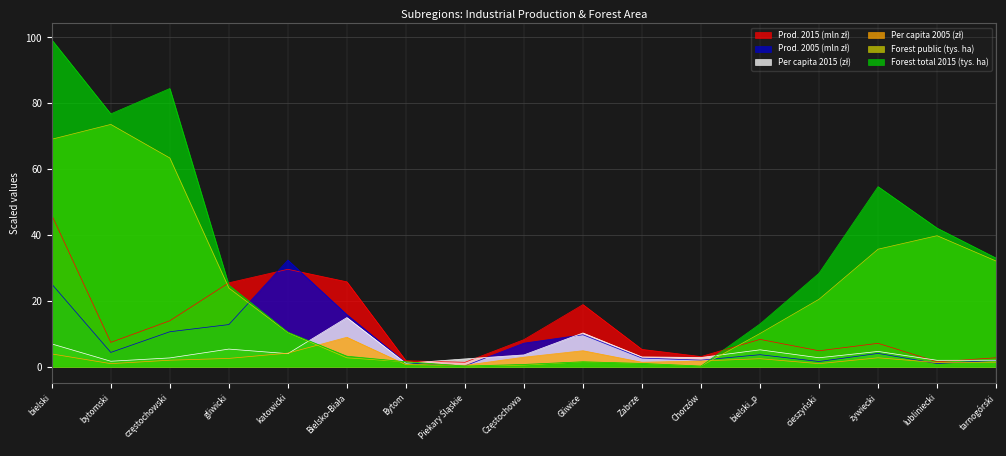

Which has a higher value, Bytom or Bielsko-Biała?

Bielsko-Biała